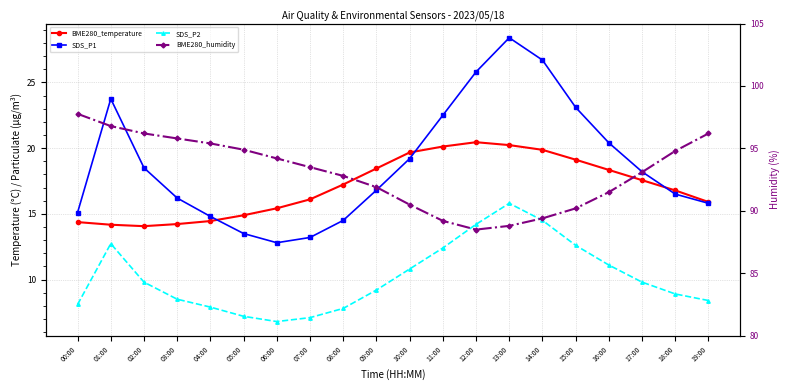

What value does the BME280_temperature series have at 06:00?

15.4